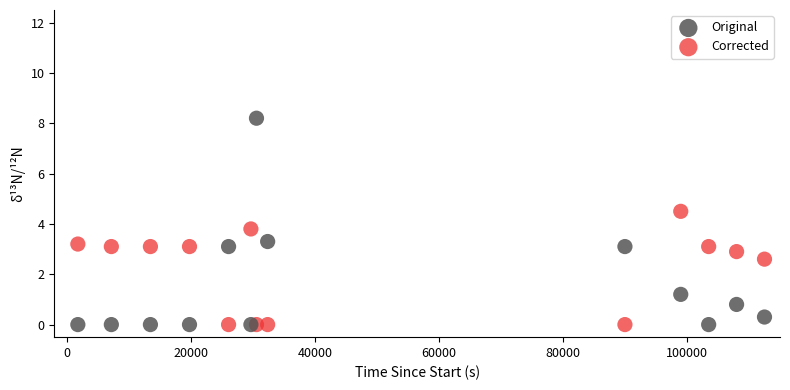

What is the X range (max minus min) for the scatter plot?

110700.0